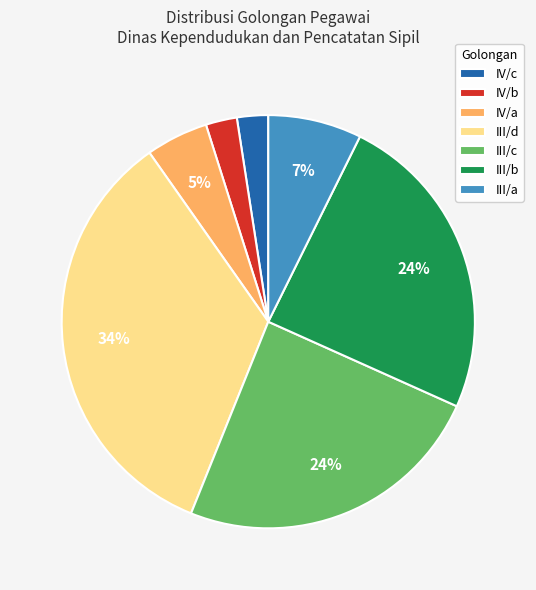

Does any single category account for the majority?

No